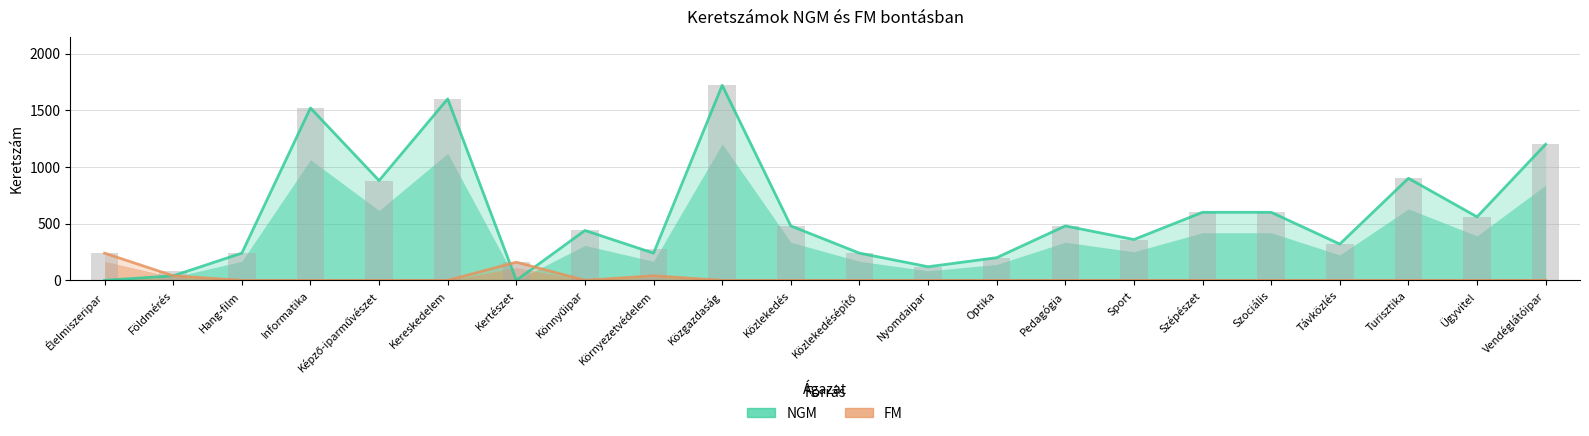

What is the total value across all series at Szépészet?

600